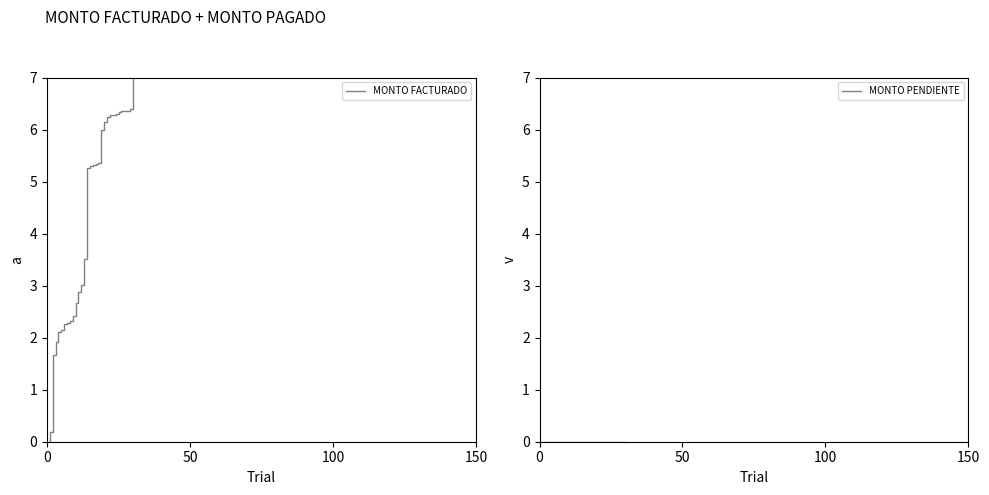

Reading left to right, extract all data points from this chart.

MONTO FACTURADO: 0.0	0.2	1.7	1.9	2.1	2.1	2.3	2.3	2.3	2.4	2.7	2.9	3.0	3.5	5.3	5.3	5.3	5.3	5.4	6.0	6.1	6.2	6.3	6.3	6.3	6.3	6.3	6.4	6.4	6.4	7.0
MONTO PENDIENTE: 0.0	0.0	0.0	0.0	0.0	0.0	0.0	0.0	0.0	0.0	0.0	0.0	0.0	0.0	0.0	0.0	0.0	0.0	0.0	0.0	0.0	0.0	0.0	0.0	0.0	0.0	0.0	0.0	0.0	0.0	0.0